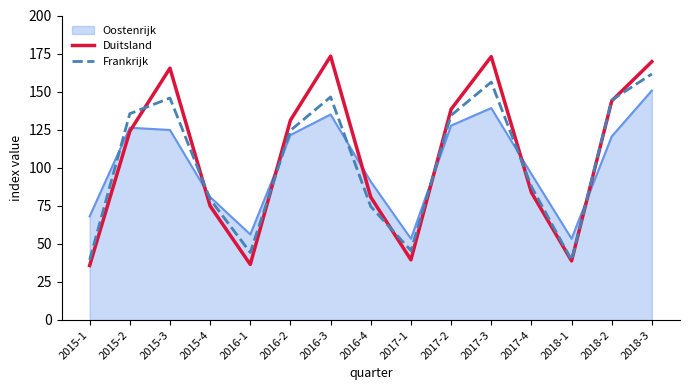

What position from the right is 2017-4?

4